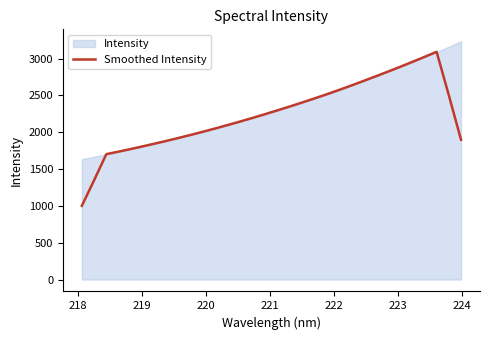

What is the average value?

2238.1